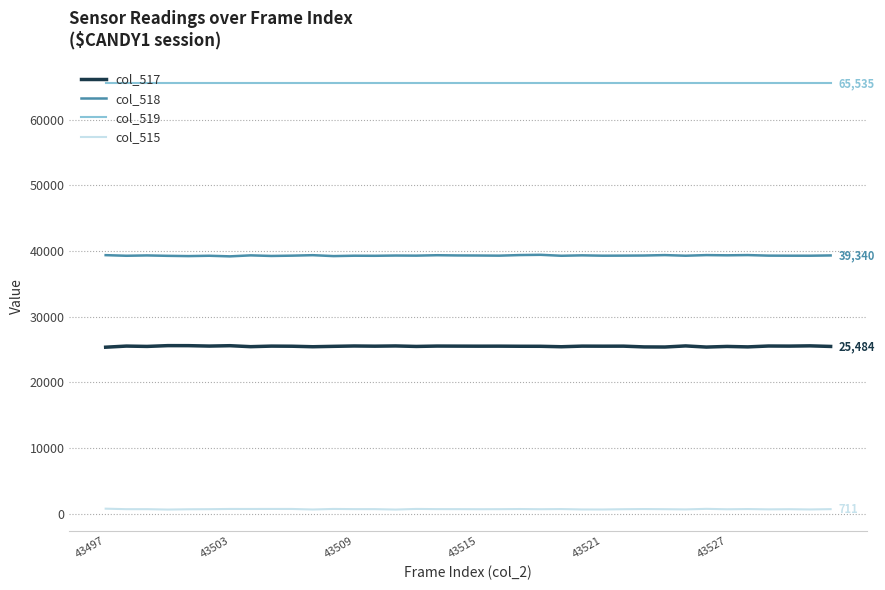

How many series are shown in this chart?

4